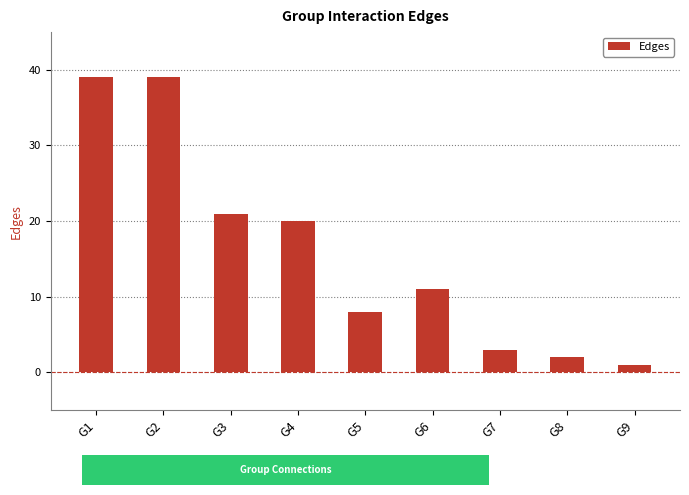

Count the number of data series in this chart.

1